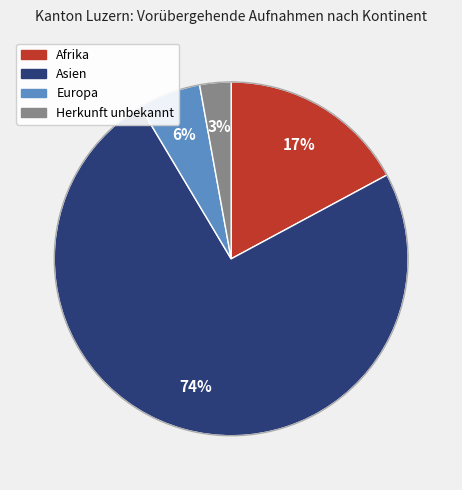

To the nearest percent, what is the average slice percentage?

25%